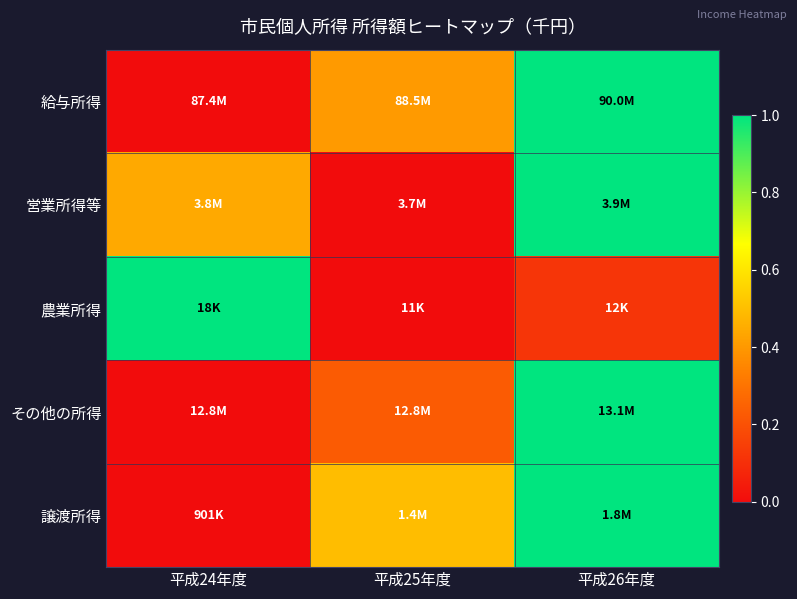

What is the greatest value displayed?

1.0